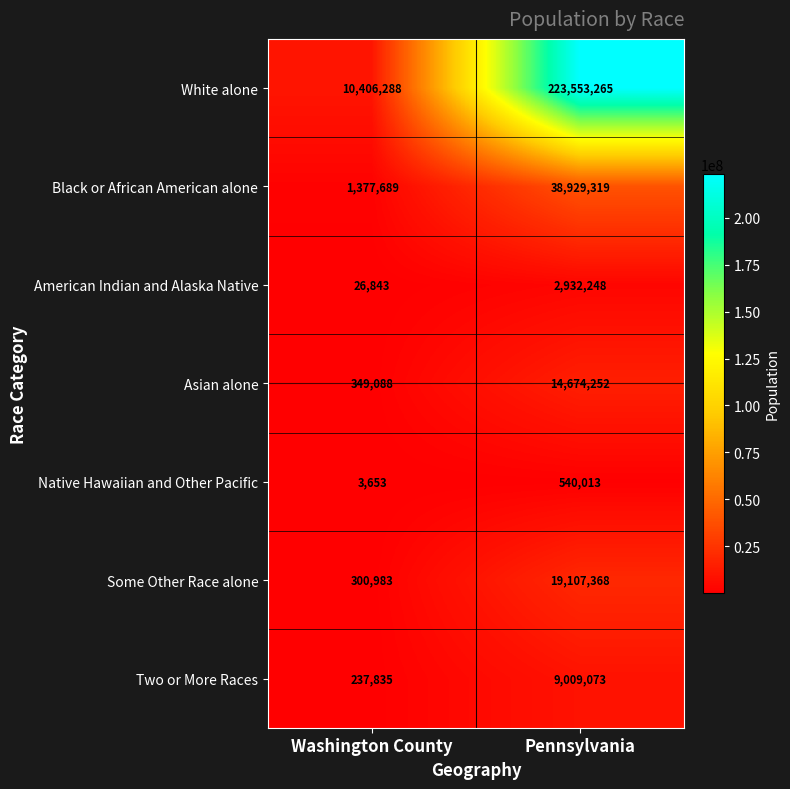

Which series has the largest total across all categories?

White alone